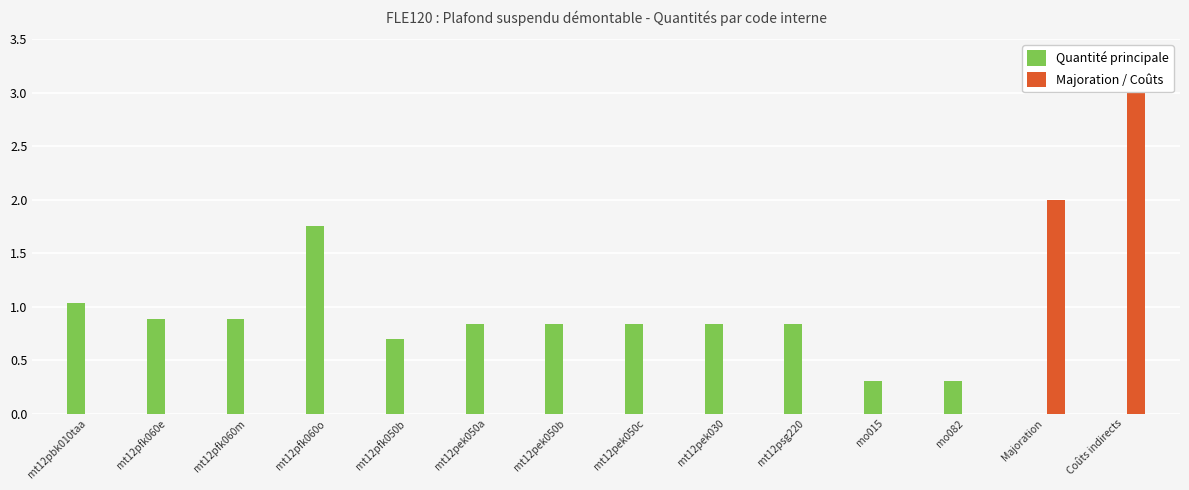

The value of Majoration / Coûts at mt12pfk060m is 1.2. True or false?

False